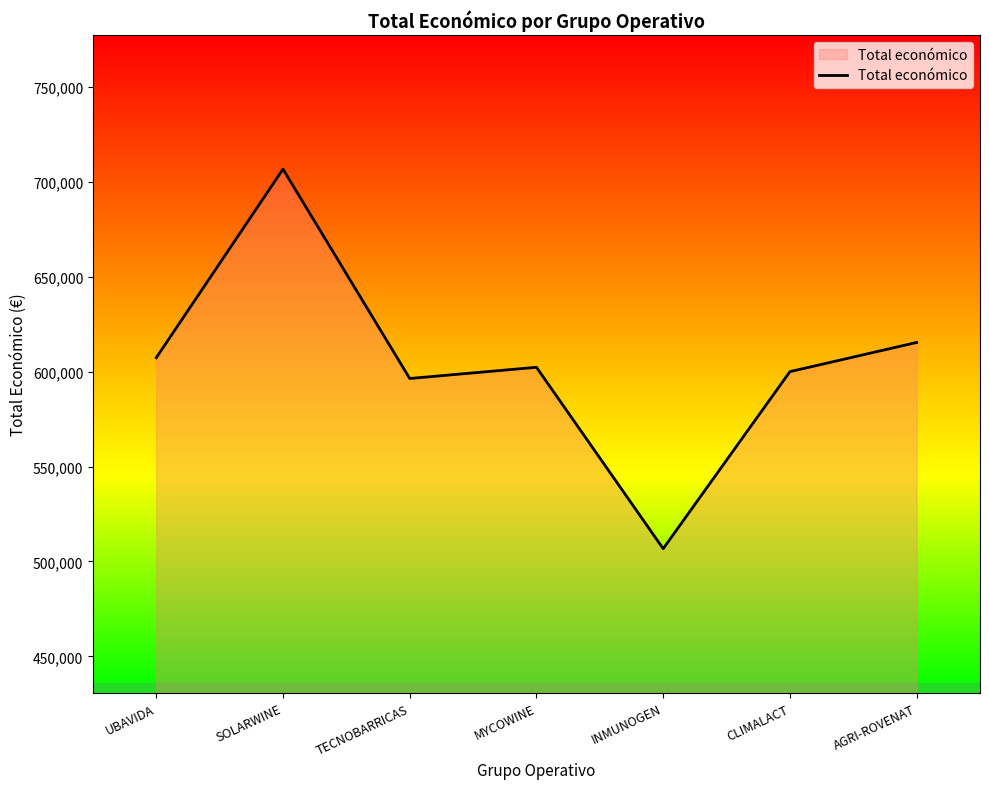

How many values exceed 602295?

4